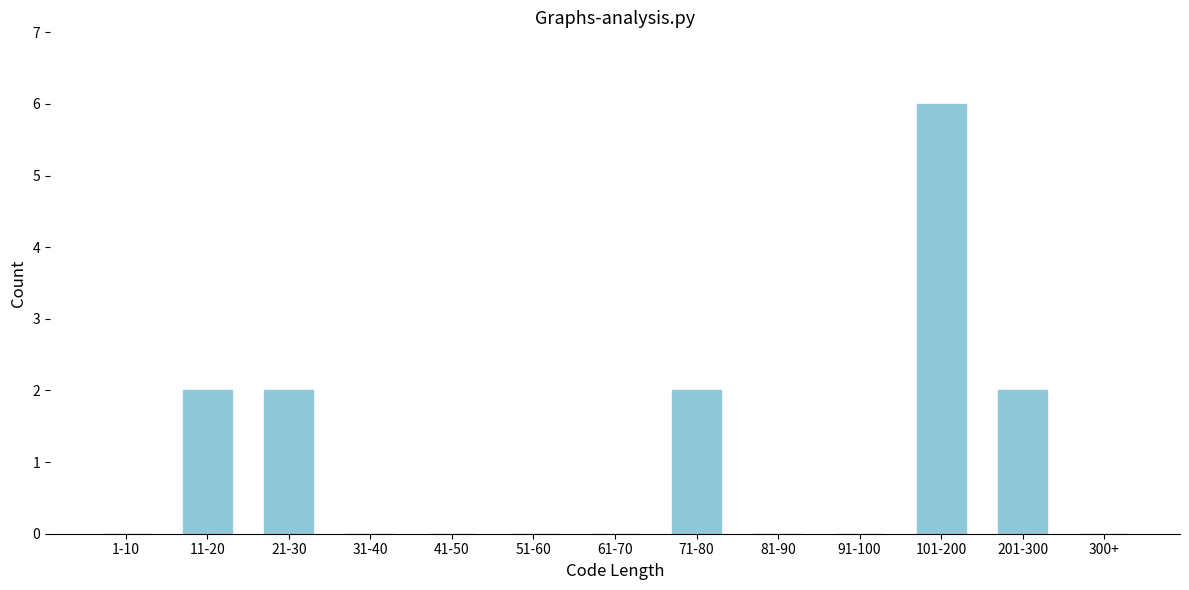

Reading right to left, list all the values displayed in this chart.

300+=0	201-300=2	101-200=6	91-100=0	81-90=0	71-80=2	61-70=0	51-60=0	41-50=0	31-40=0	21-30=2	11-20=2	1-10=0